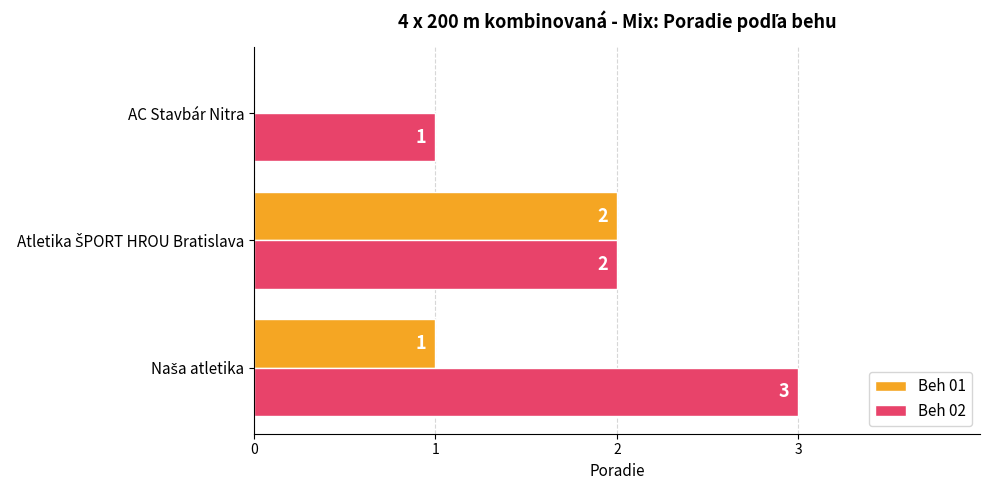

True or false: Beh 01 has a value of 0 at AC Stavbár Nitra.

True